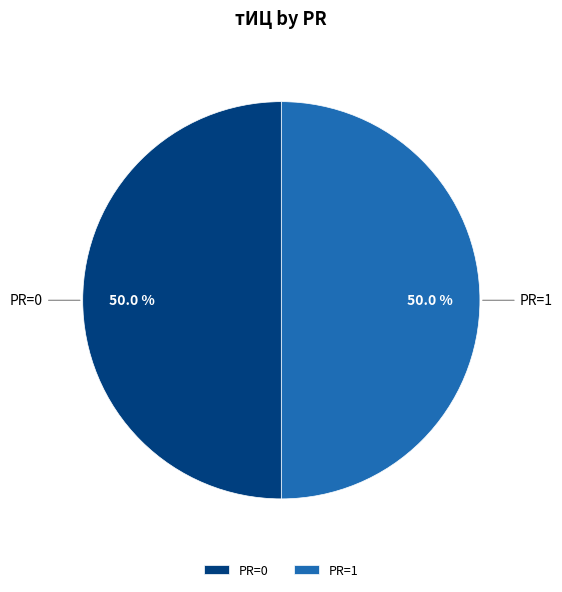

Count the number of slices in the pie.

2